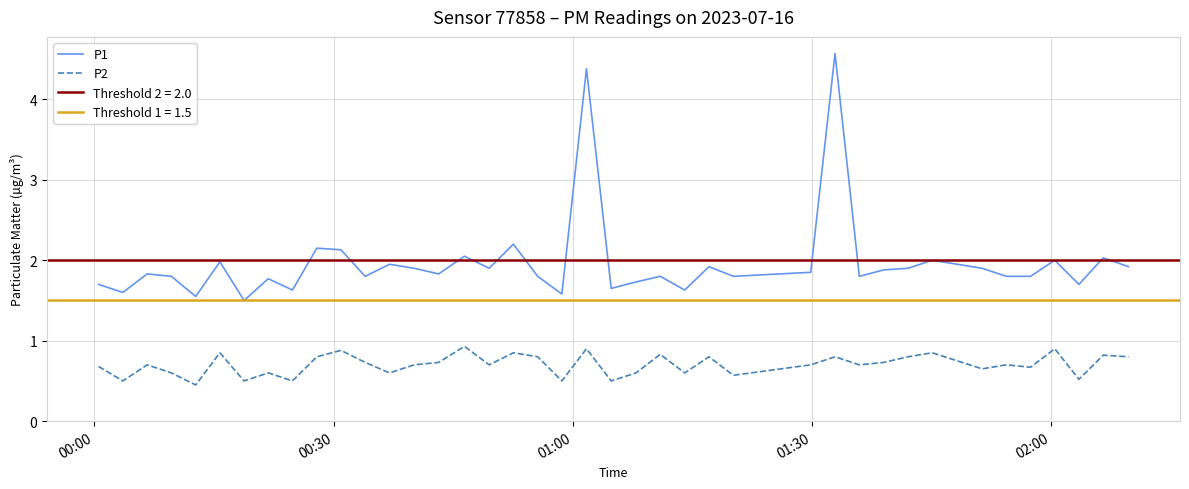

True or false: P1 and P2 cross at least once.

False